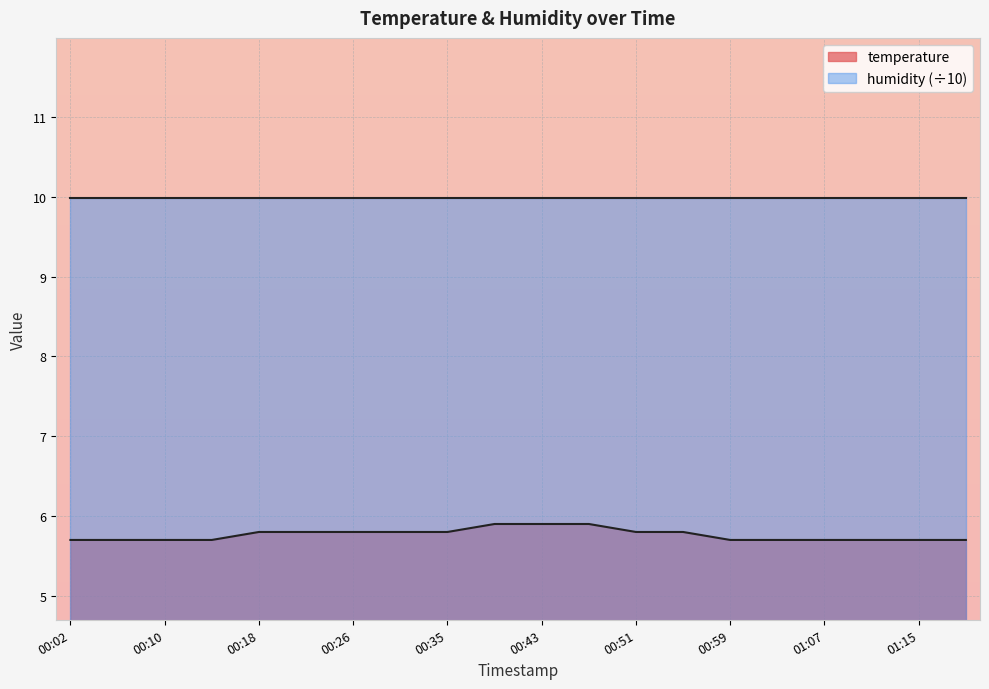

Does the chart display data point markers on the line(s)?

No